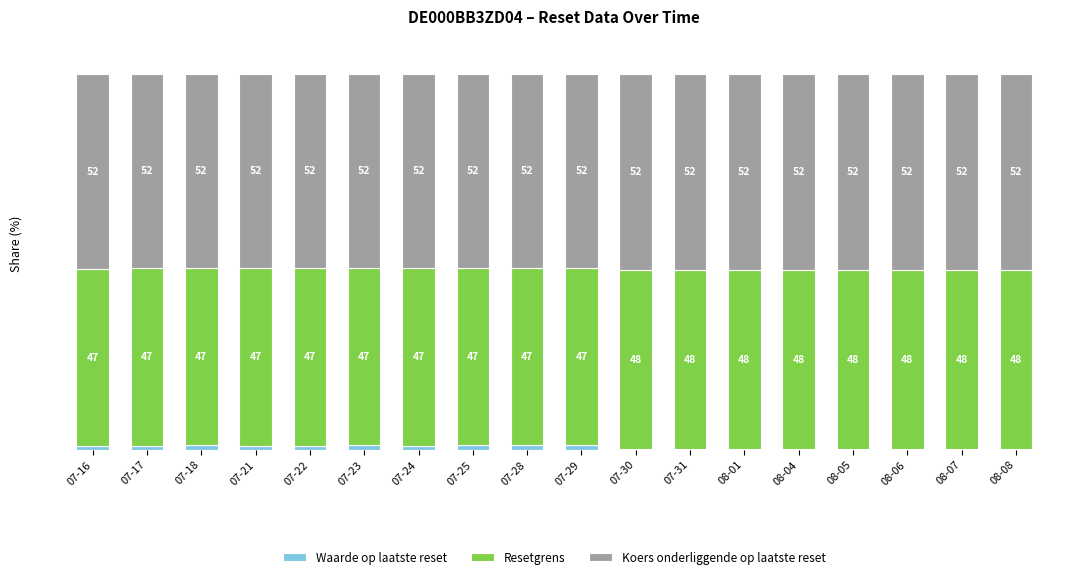

What are all the series names shown in the legend?

Waarde op laatste reset, Resetgrens, Koers onderliggende op laatste reset